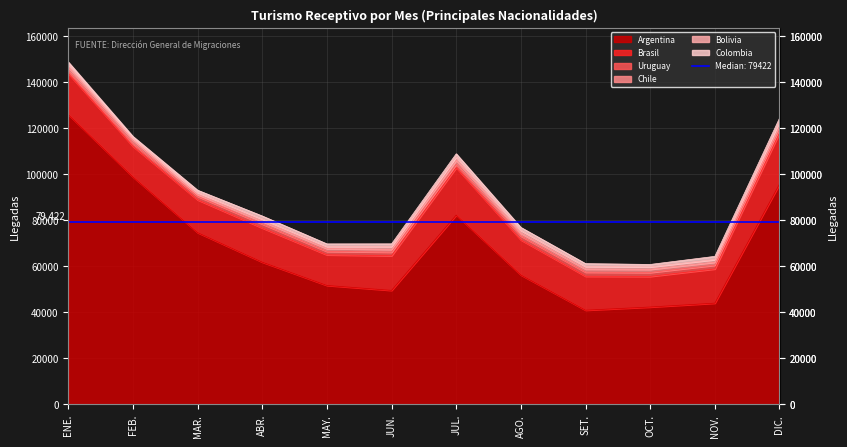

What are all the series names shown in the legend?

Argentina, Brasil, Uruguay, Chile, Bolivia, Colombia